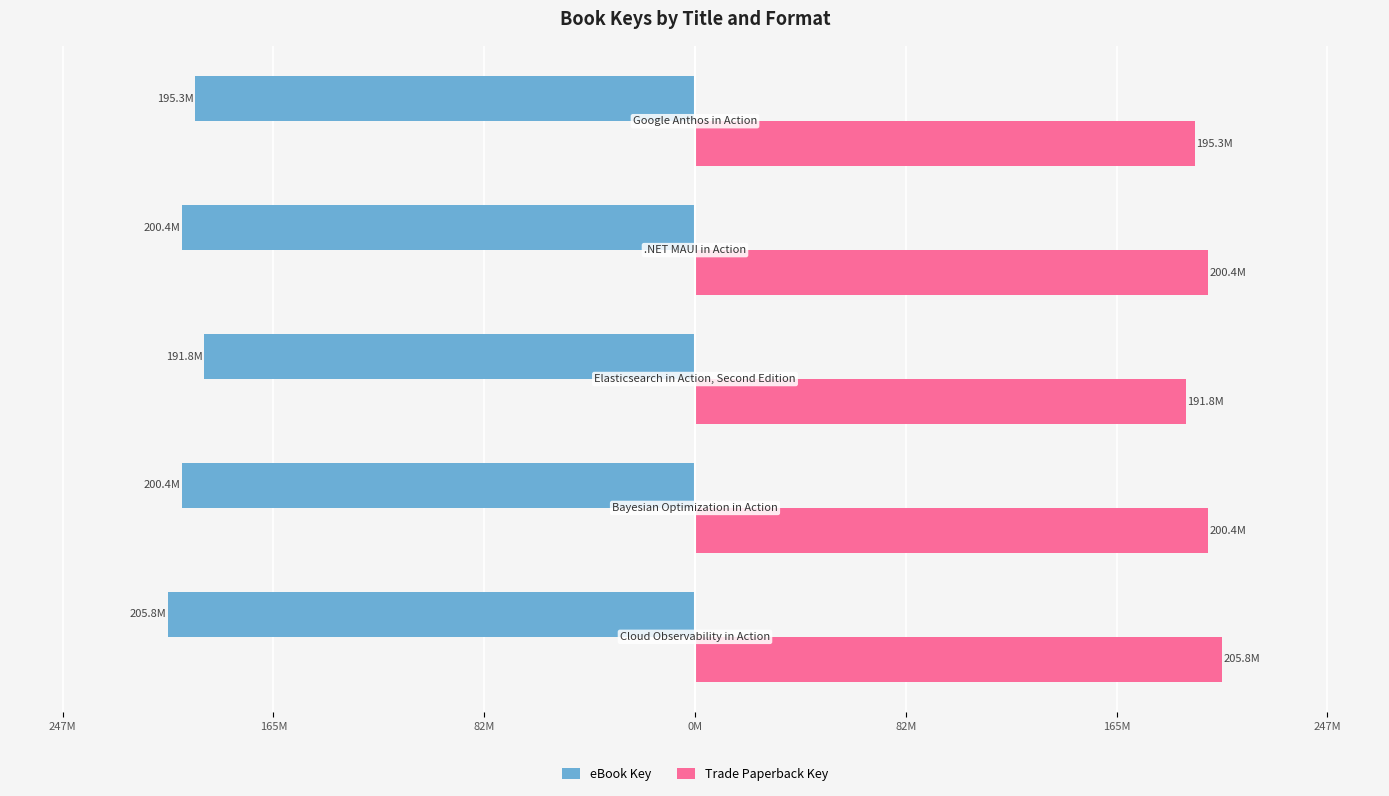

What are all the series names shown in the legend?

eBook Key, Trade Paperback Key